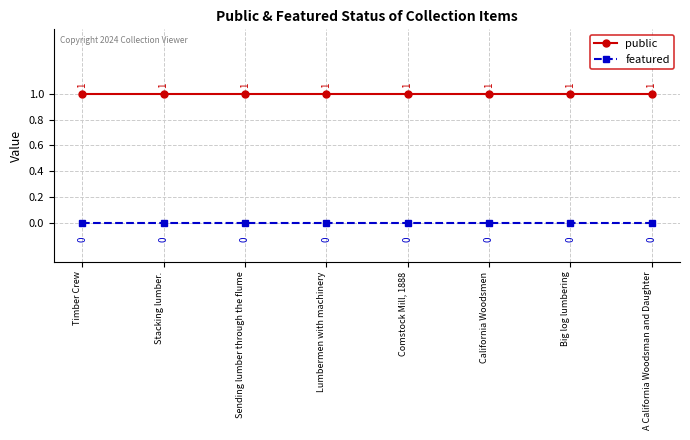

How many lines are shown in the chart?

2